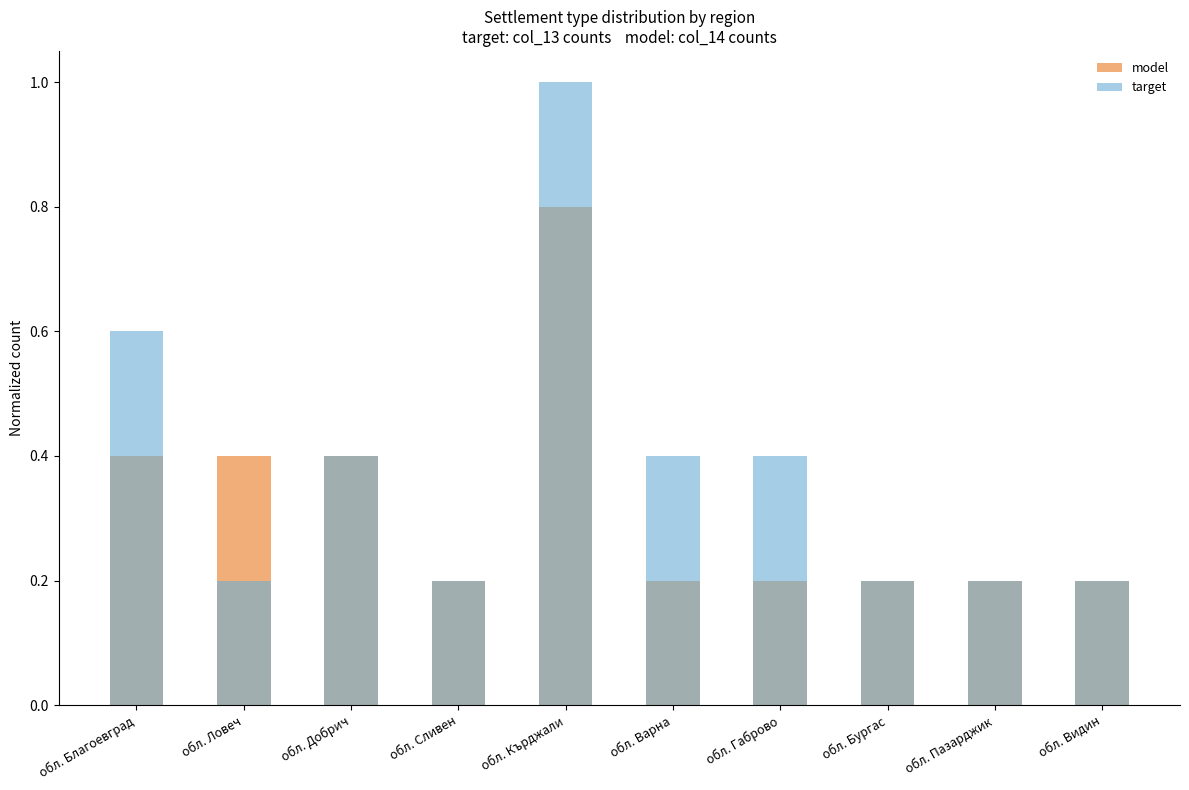

What is the sum of all target values?

3.8